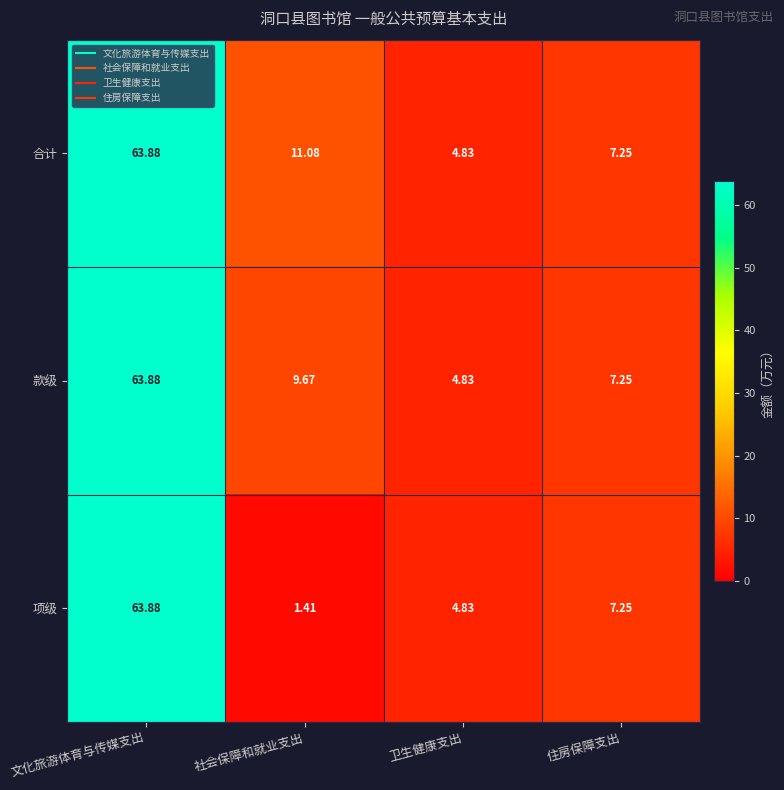

Which category has the lowest value in the 款级 series?

卫生健康支出